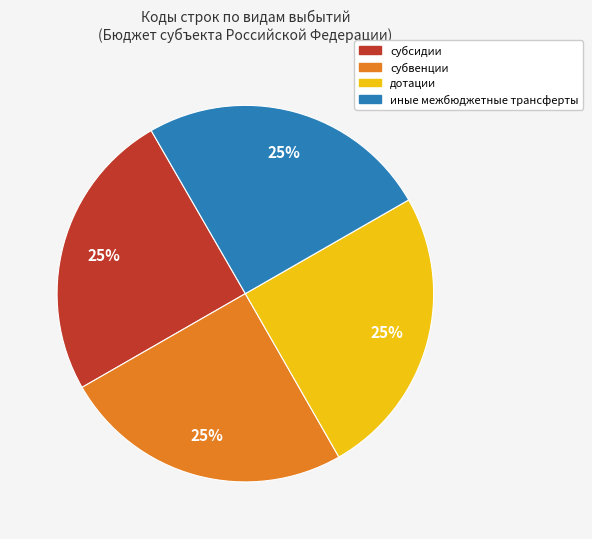

To the nearest percent, what portion does субвенции represent?

25%